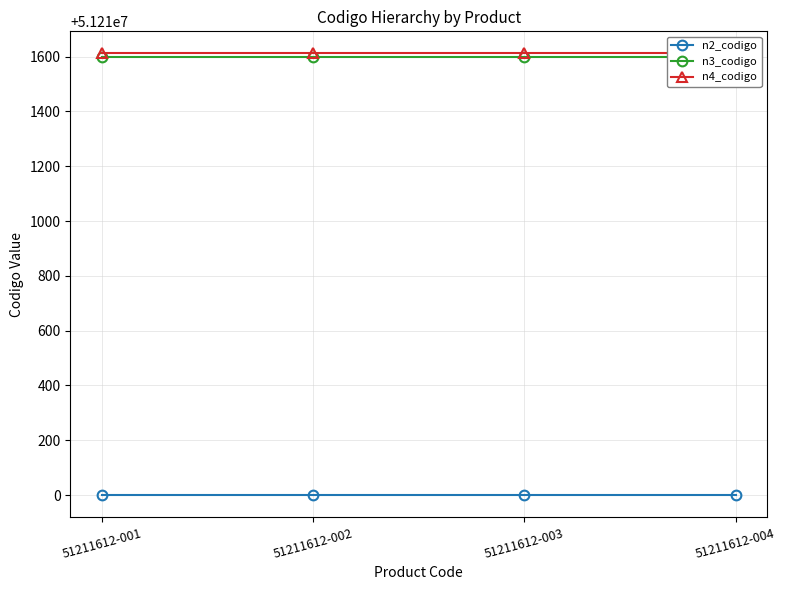

The n3_codigo series shows 51211600 at 51211612-002. True or false?

True